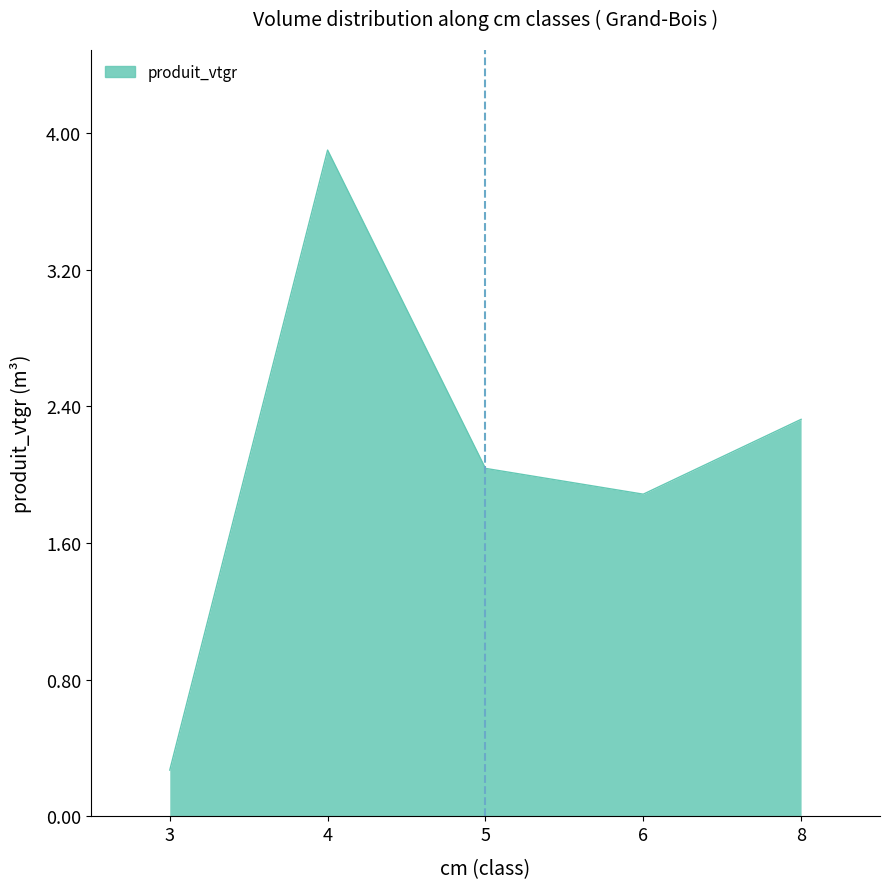

What is the sum of all values?

10.4